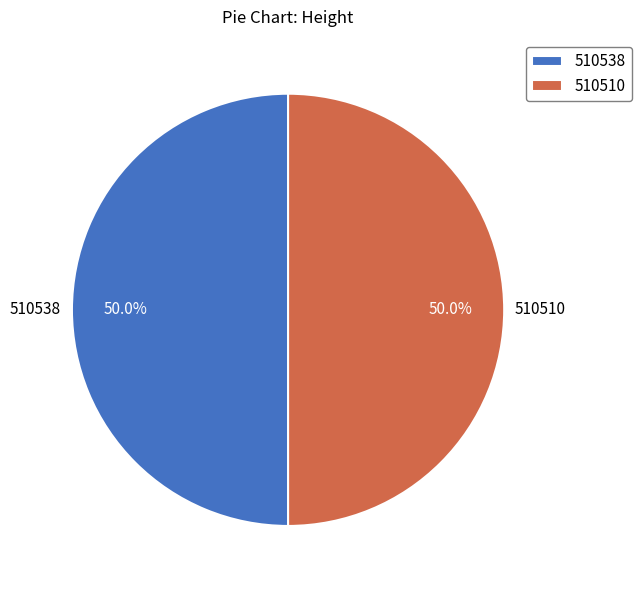

What is the ratio of the value at 510510 to the value at 510538?

1.0